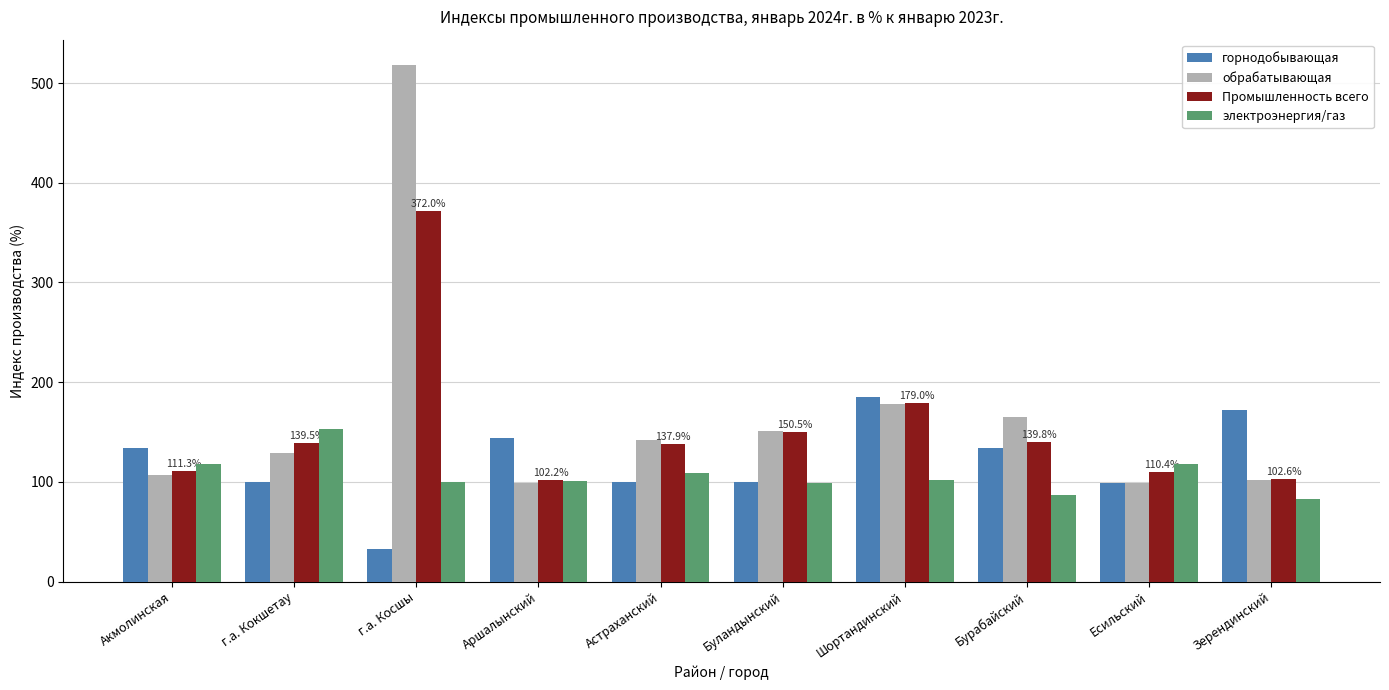

What is the value of the электроэнергия/газ bar at the 2nd from the left?

153.1